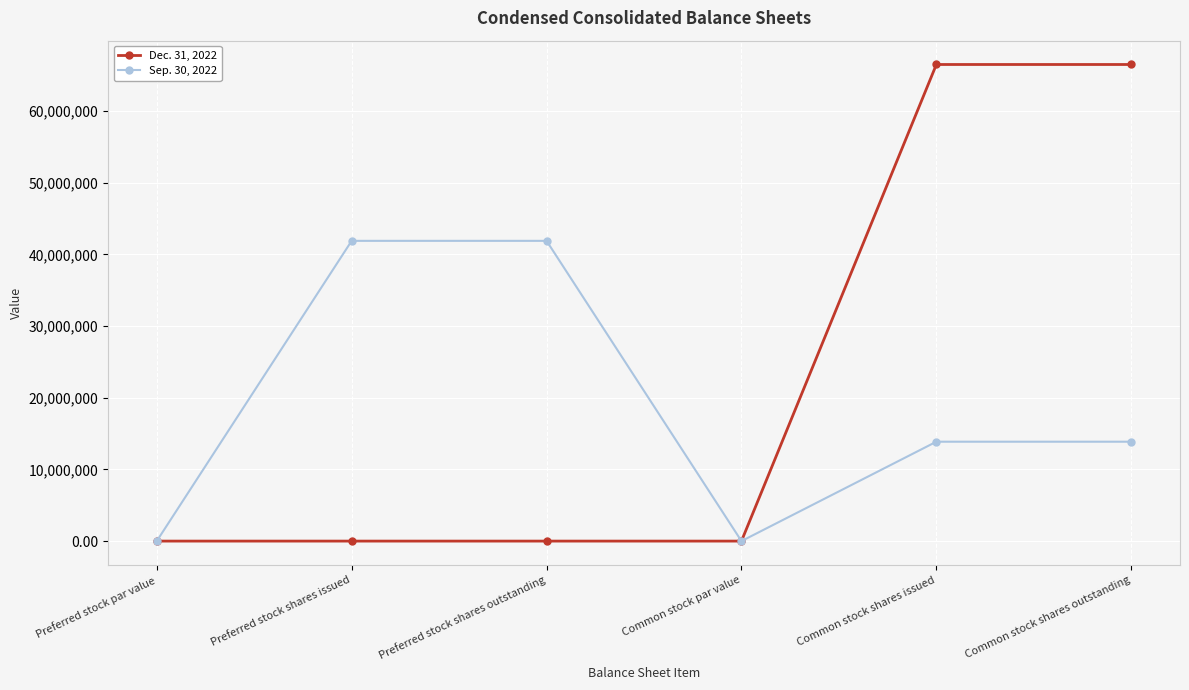

The value of Dec. 31, 2022 at Preferred stock par value is -40270918.5. True or false?

False